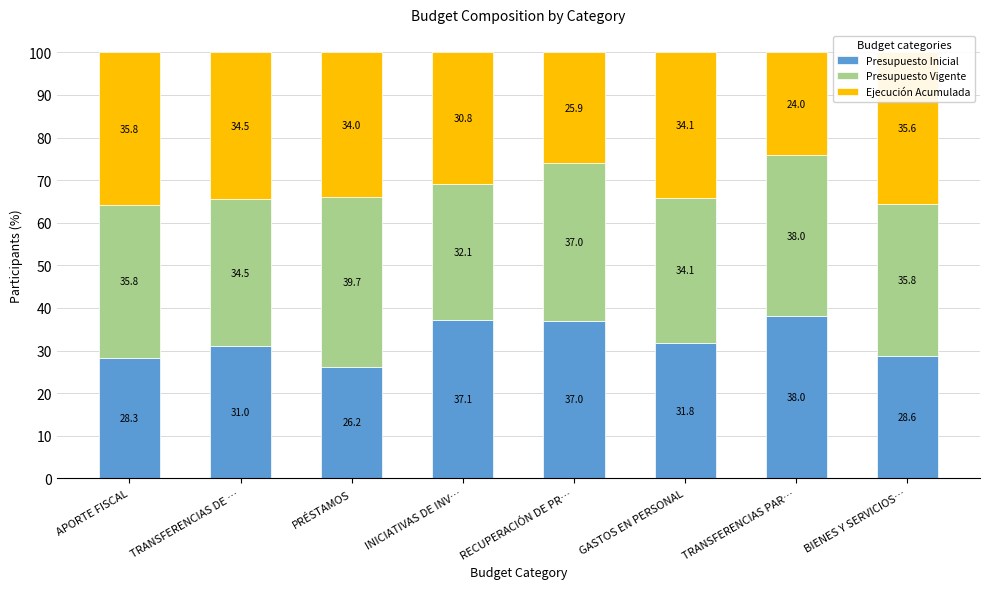

The value of Presupuesto Inicial at TRANSFERENCIAS PAR… is 38.0. True or false?

True